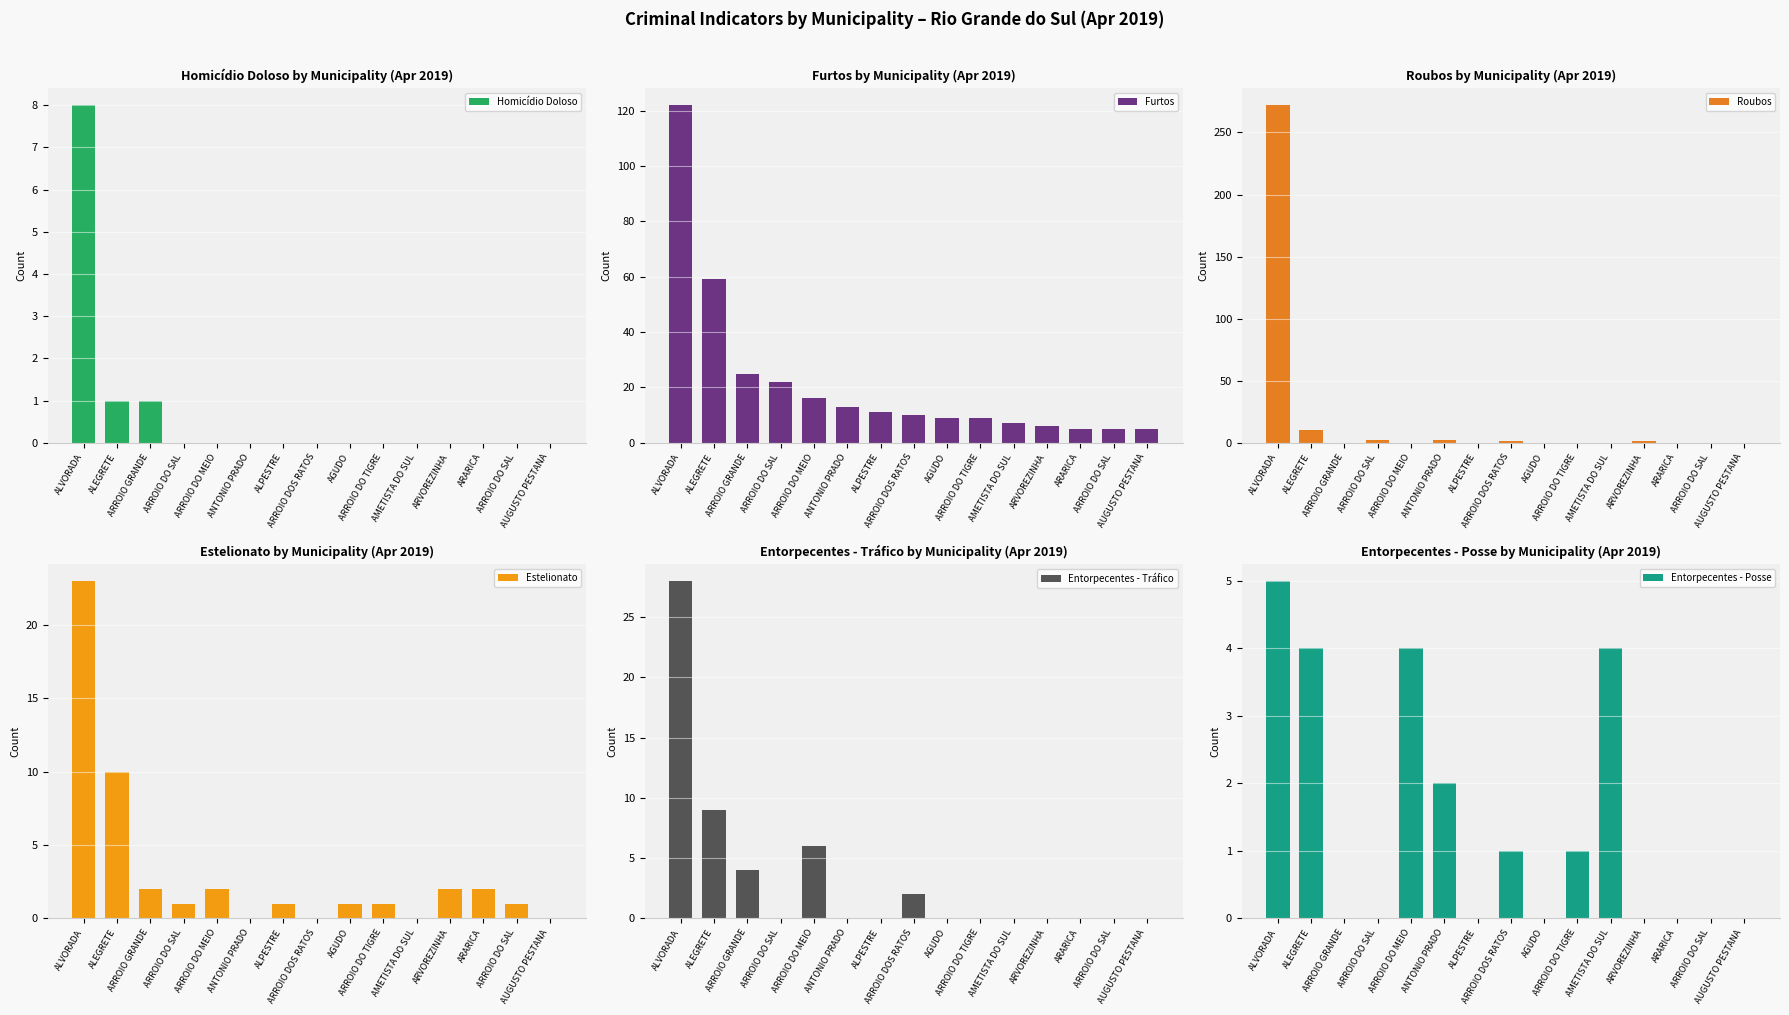

What is the spread (max minus min) of values at ARROIO DOS RATOS?

10